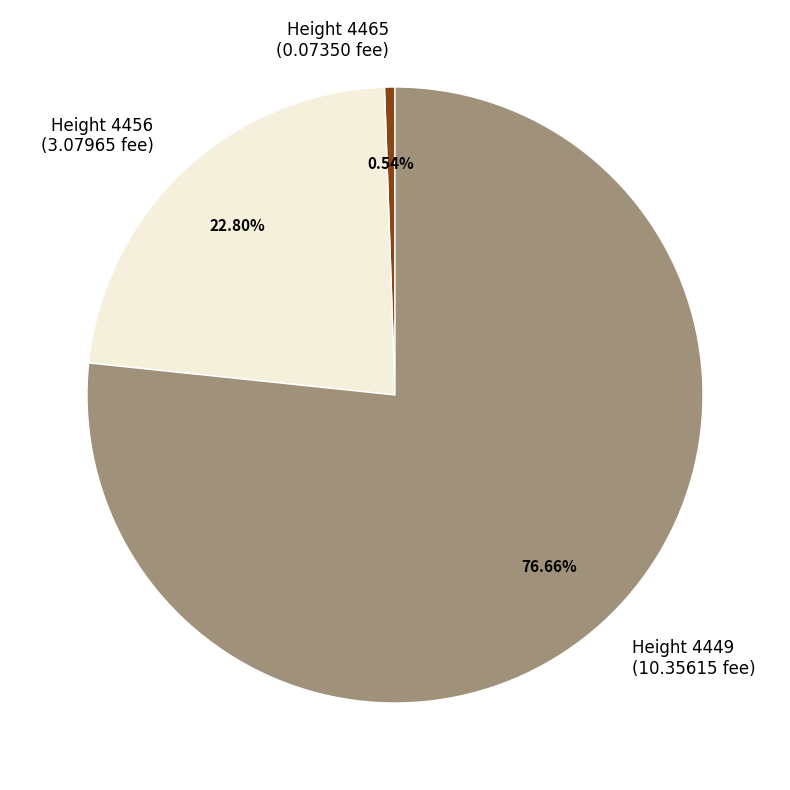

What is the ratio of the value at Height 4456 (3.07965 fee) to the value at Height 4449 (10.35615 fee)?

0.3